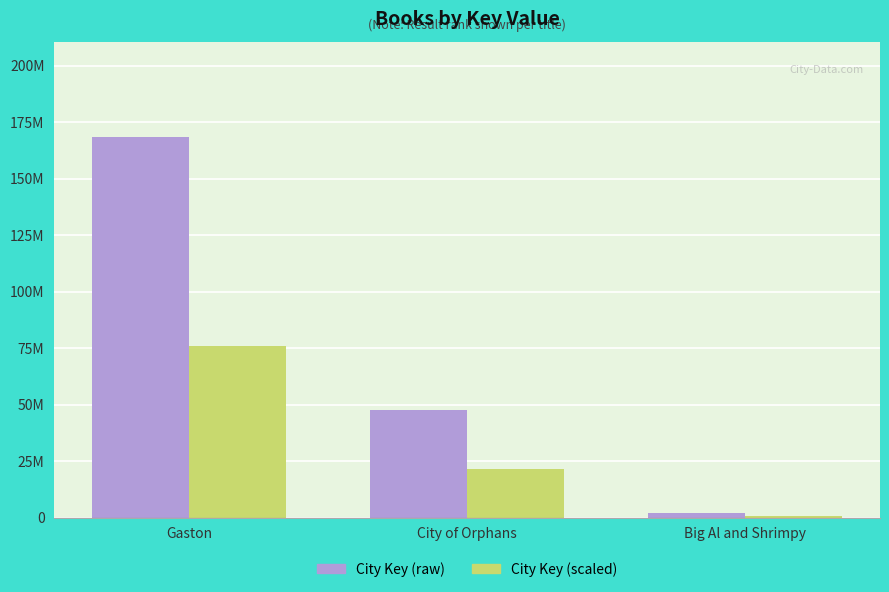

What is the sum of the City Key (scaled) values at City of Orphans and Gaston?

97195246.2